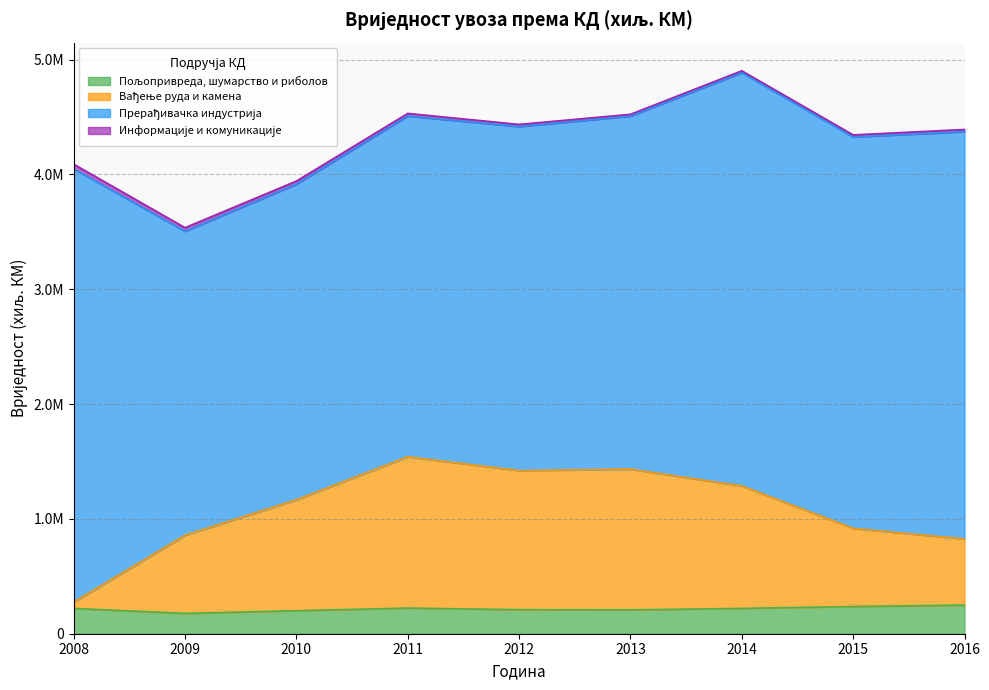

Is it true that Пољопривреда, шумарство и риболов equals 223391 at 2011?

True